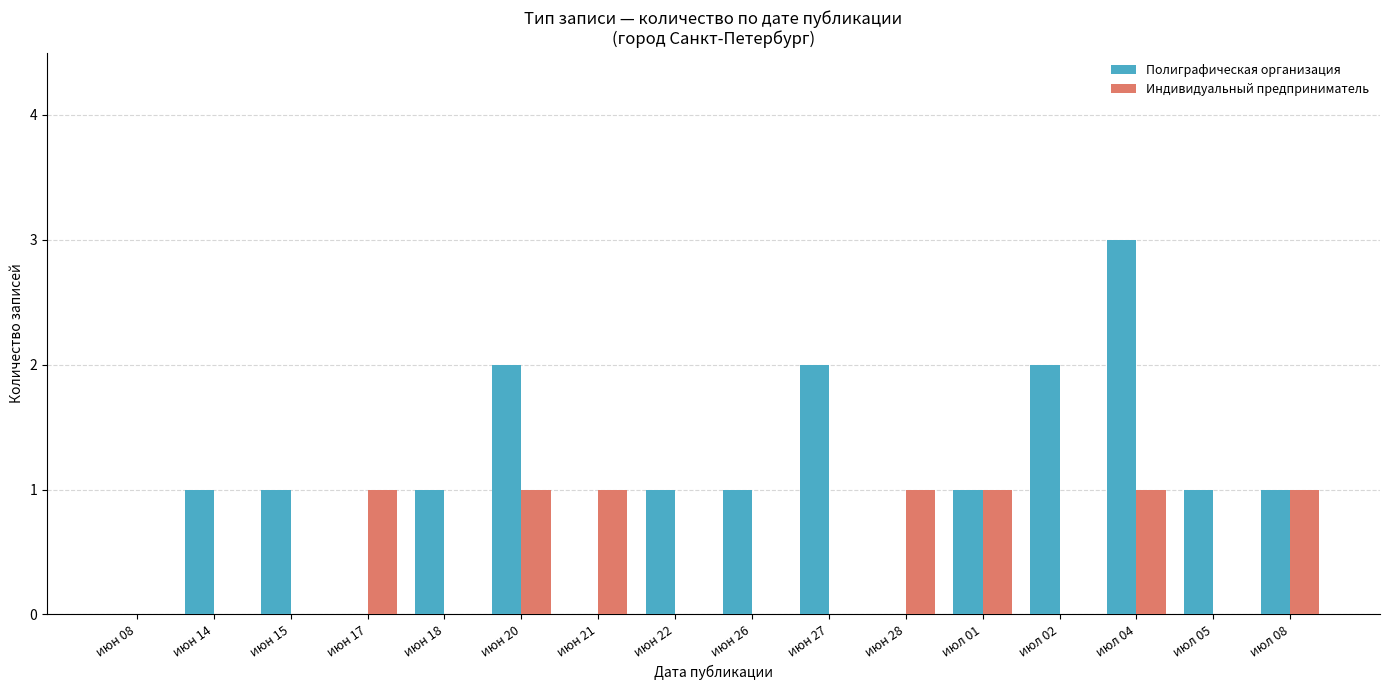

How many groups of bars are there?

16